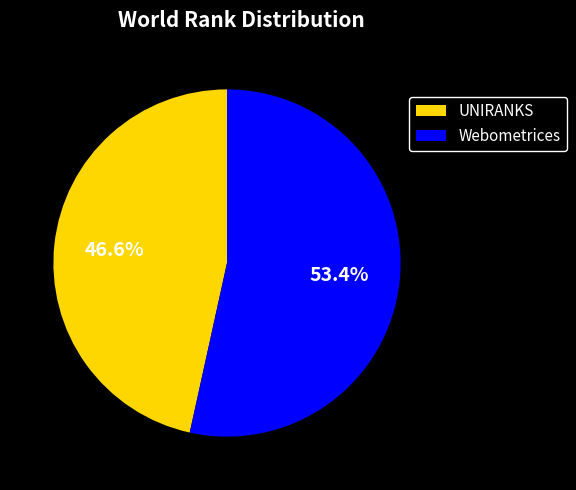

What is the smallest slice in the pie chart?

UNIRANKS